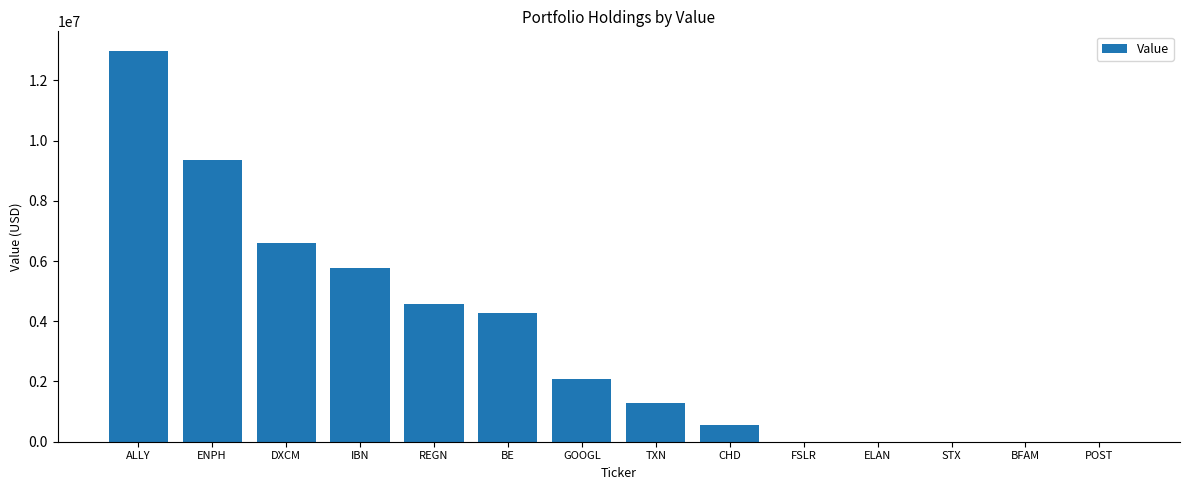

Between DXCM and GOOGL, which is larger?

DXCM